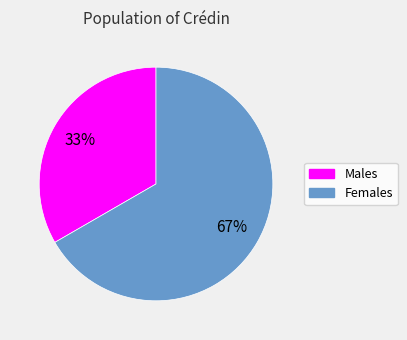

The Males slice represents 33% of the pie. True or false?

True